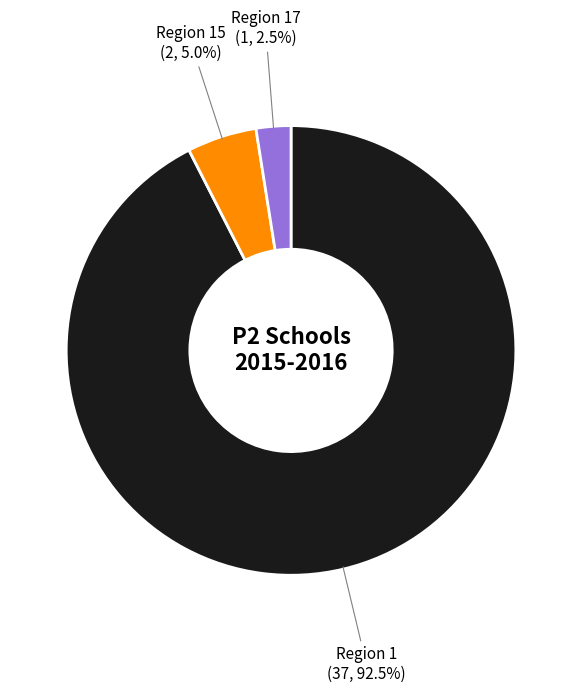

Is there any slice that represents more than half of the pie?

Yes